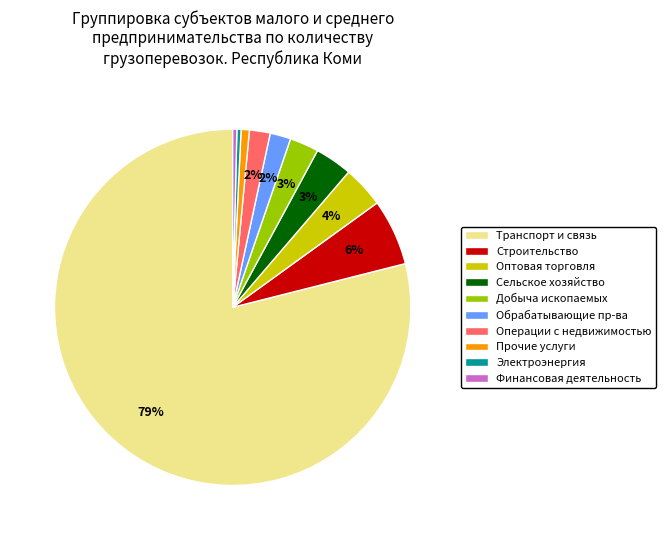

To the nearest percent, what is the combined percentage of Сельское хозяйство and Оптовая торговля?

7%